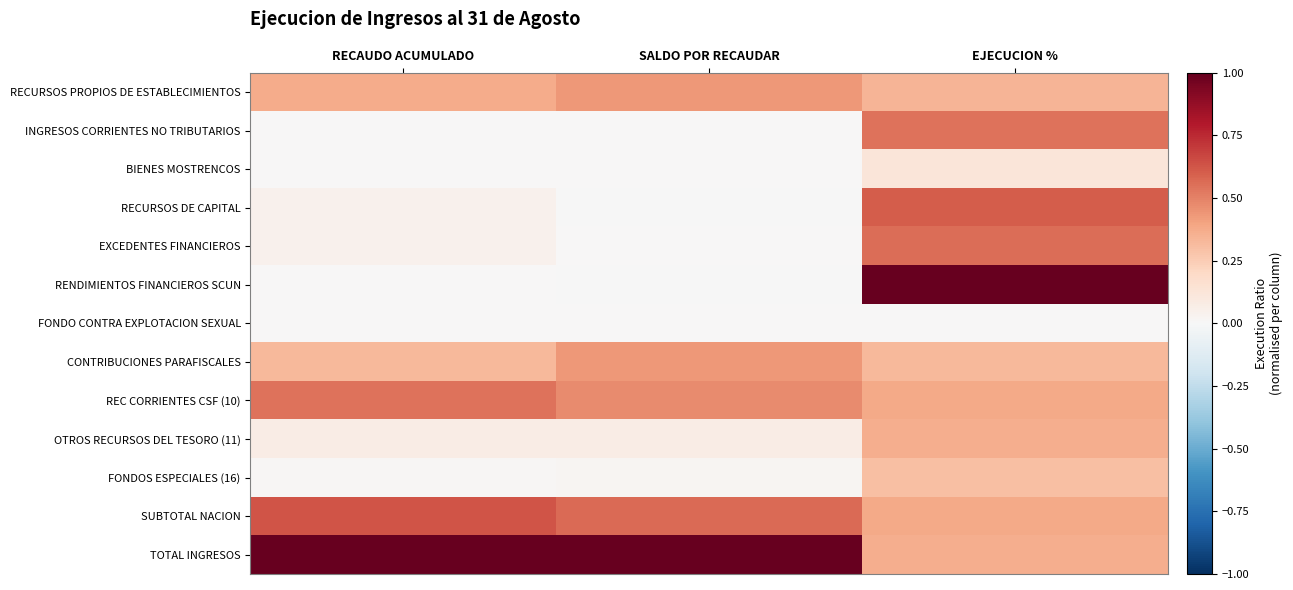

What is the maximum value shown in the chart?

1.0